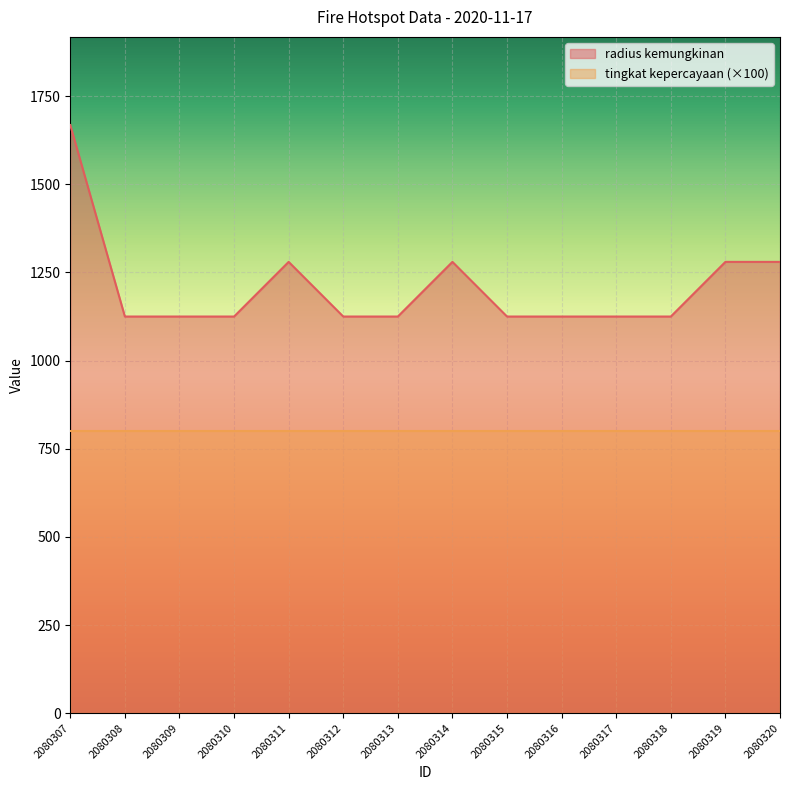

What is the sum of all values?

16913